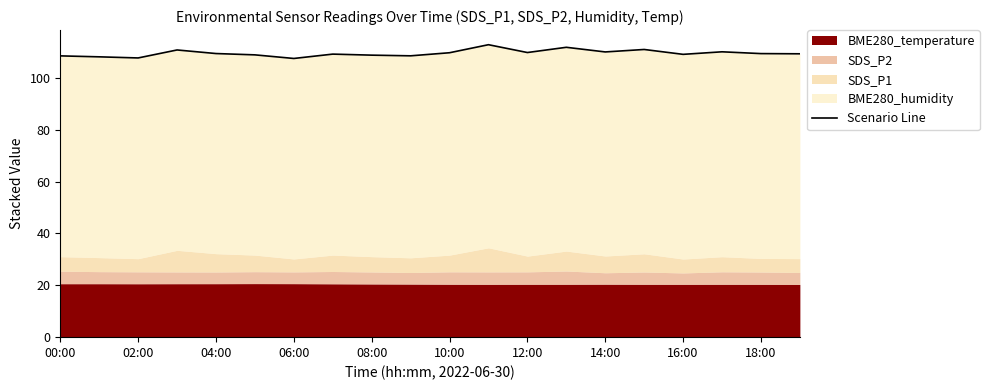

What is the change in value from 14:00 to 11?

+3.6